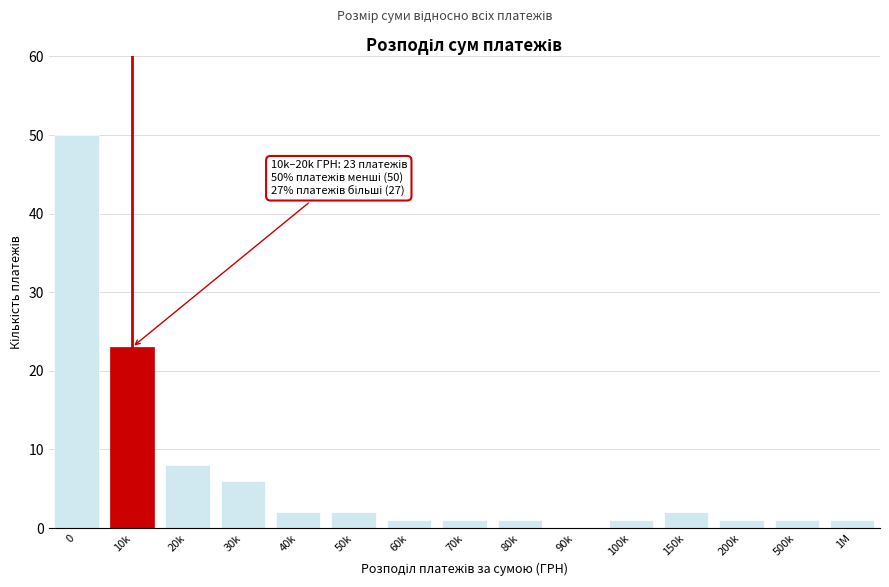

Reading left to right, extract all data points from this chart.

0=50	10k=23	20k=8	30k=6	40k=2	50k=2	60k=1	70k=1	80k=1	90k=0	100k=1	150k=2	200k=1	500k=1	1M=1